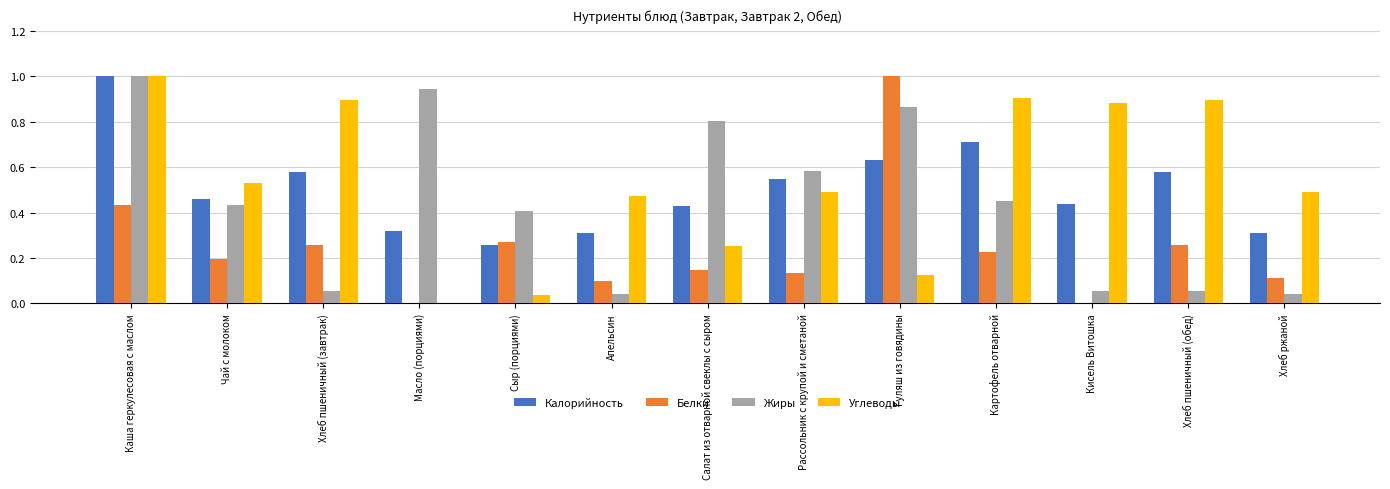

What are all the series names shown in the legend?

Калорийность, Белки, Жиры, Углеводы